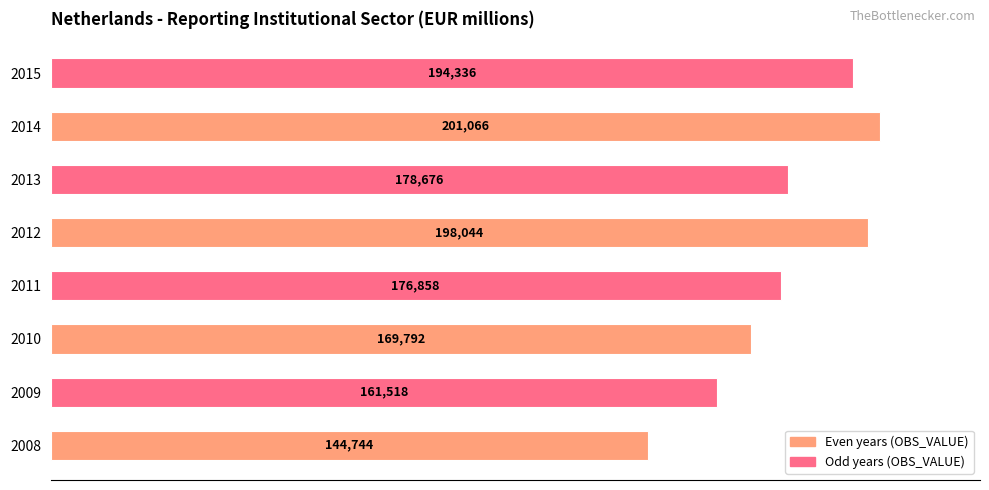

Which category has the highest value across all series?

2014